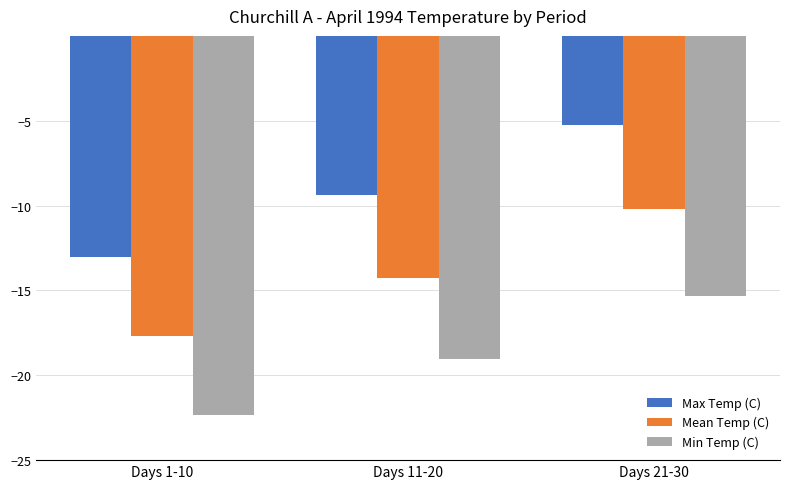

How many data points does each series have?

3